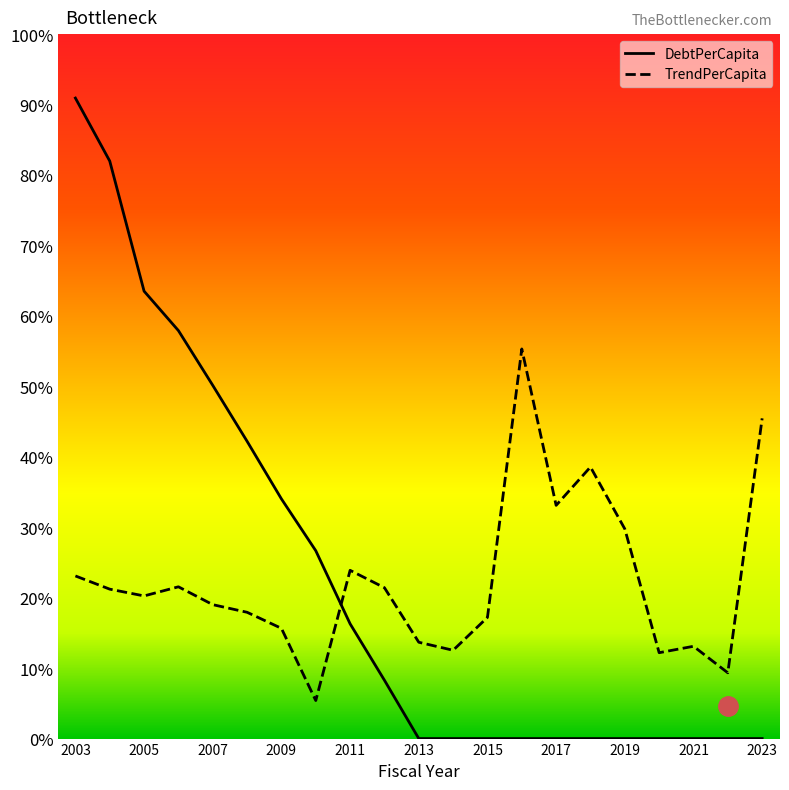

Rank the series by their average value, from highest to lowest.

DebtPerCapita, TrendPerCapita